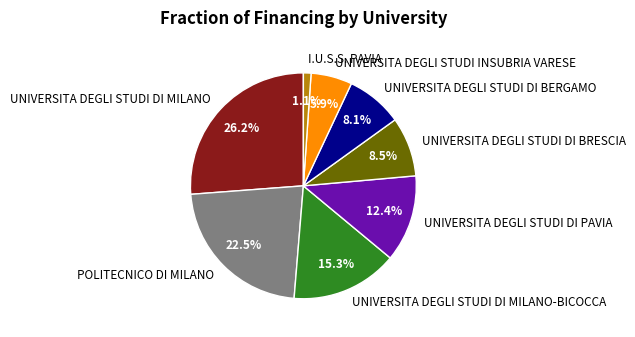

What percentage do UNIVERSITA DEGLI STUDI DI BERGAMO and I.U.S.S. PAVIA together represent?

9.2%